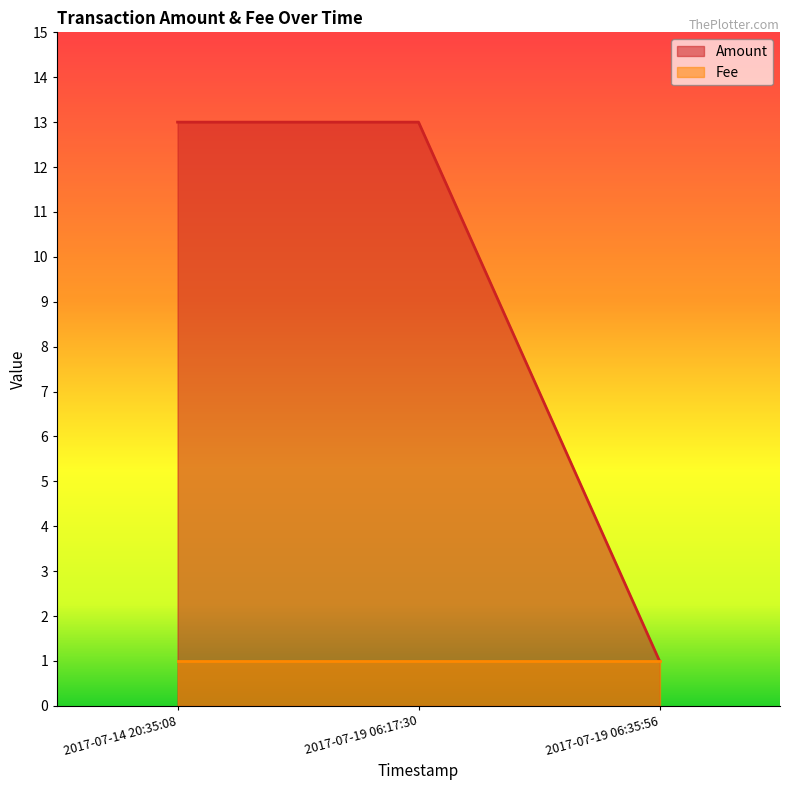

Approximately how many times larger is the value at 2017-07-19 06:17:30 compared to 2017-07-14 20:35:08?

1.0